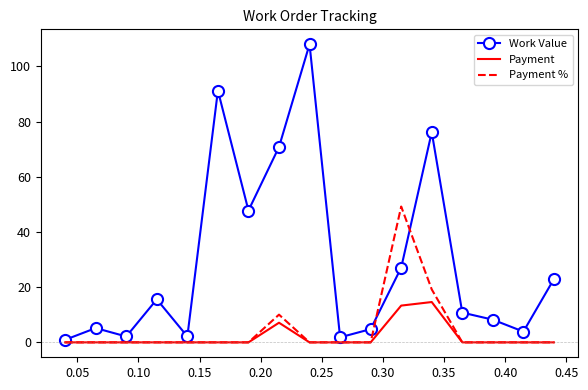

What are all the series names shown in the legend?

Work Value, Payment, Payment %